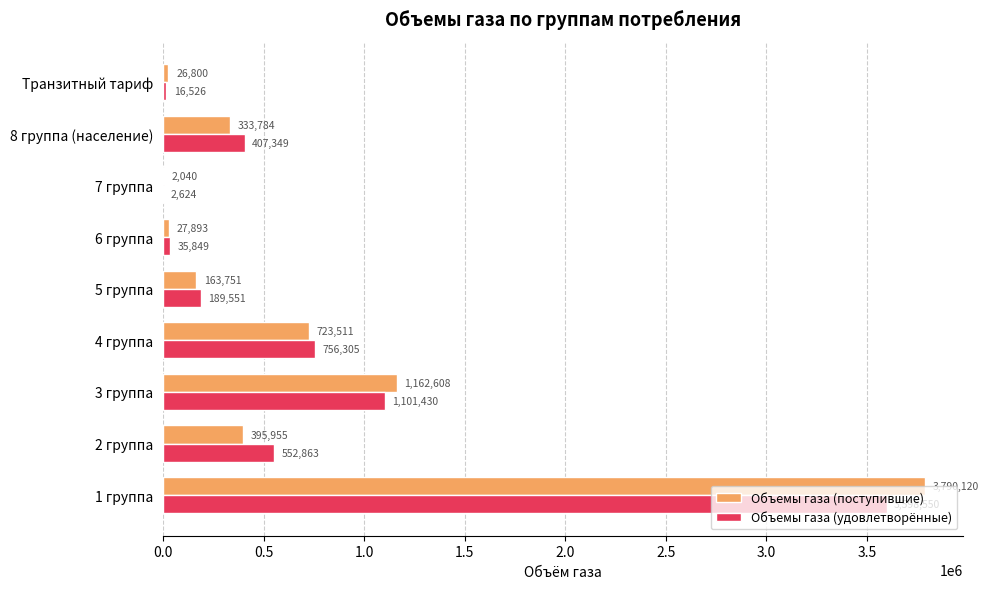

What is the sum of all Объемы газа (поступившие) values?

6626461.5